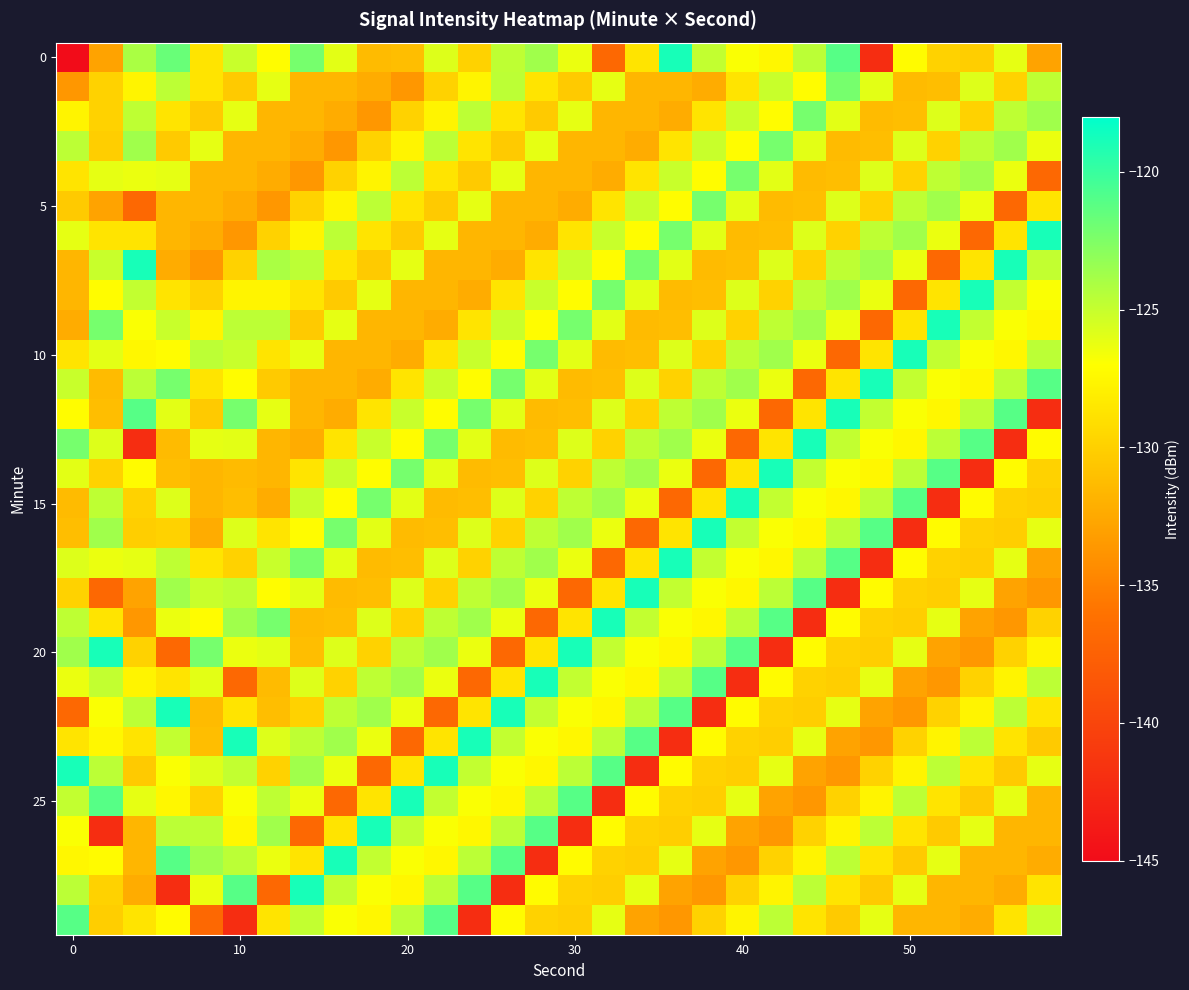

At which category is the sum across all series the highest?

11